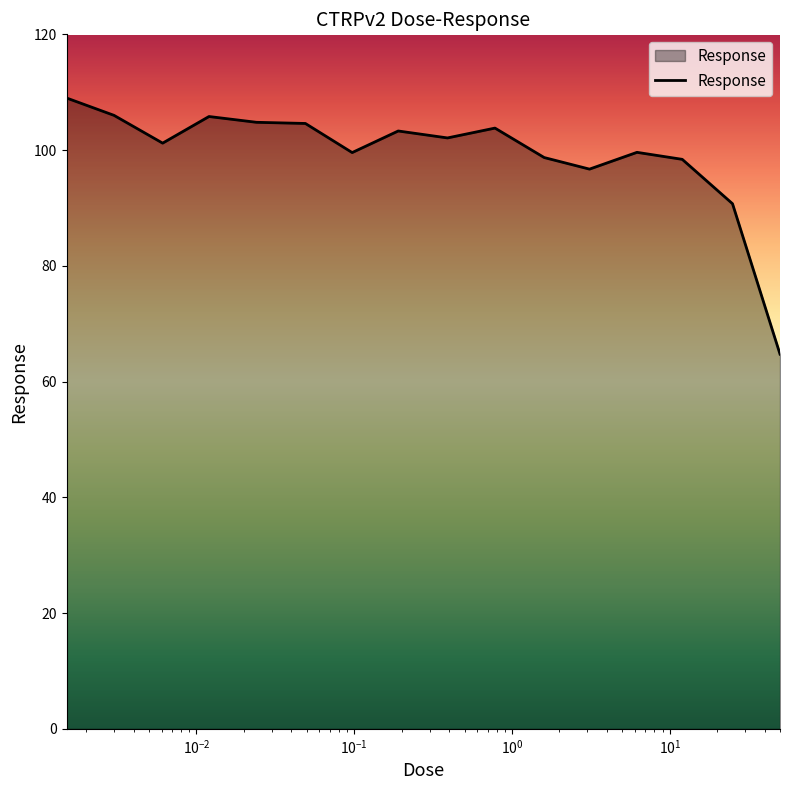

What is the average value?

99.3